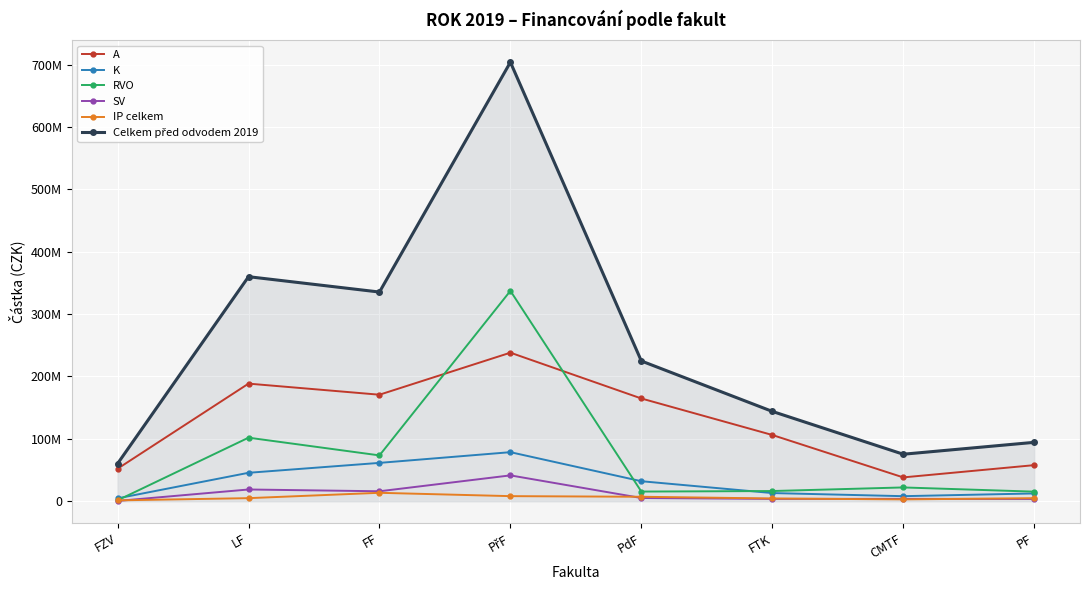

At which category does IP celkem reach its first local peak?

FF